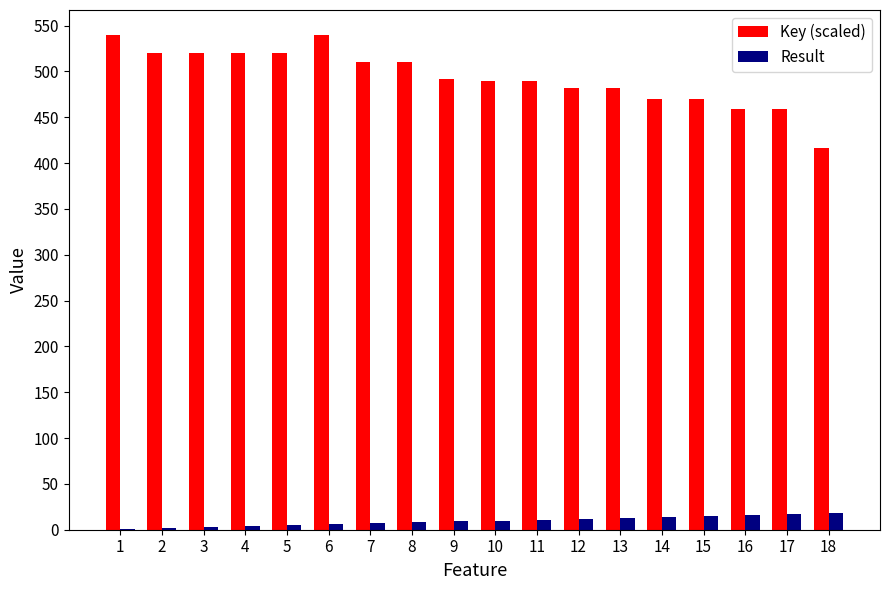

Is it true that Key (scaled) equals 833.2 at 12?

False